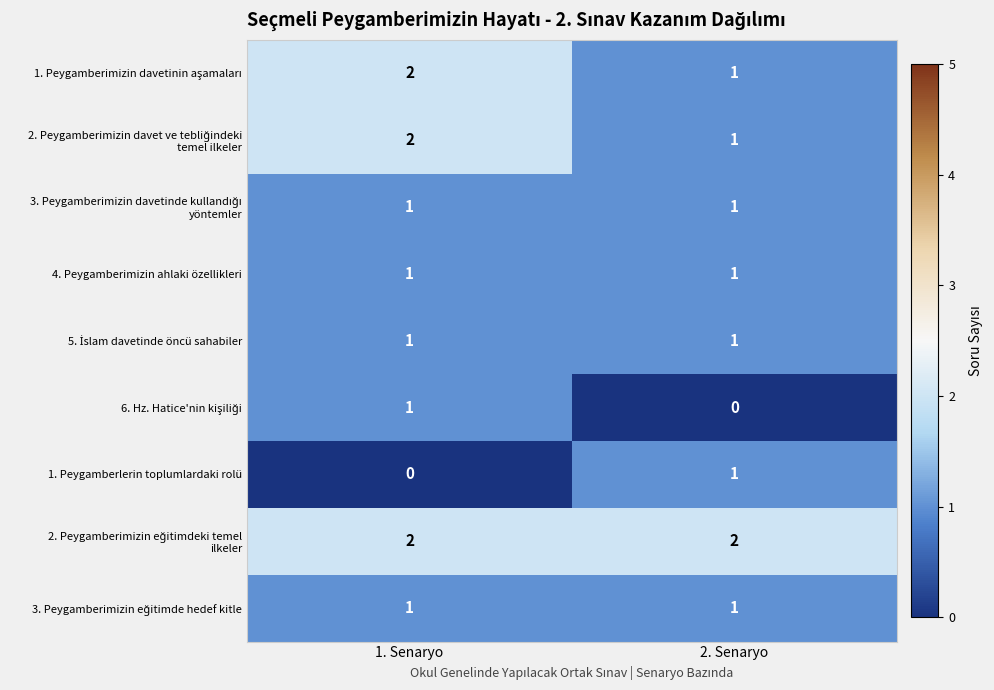

Rank the categories by 1. Peygamberlerin toplumlardaki rolü value from lowest to highest.

1. Senaryo, 2. Senaryo